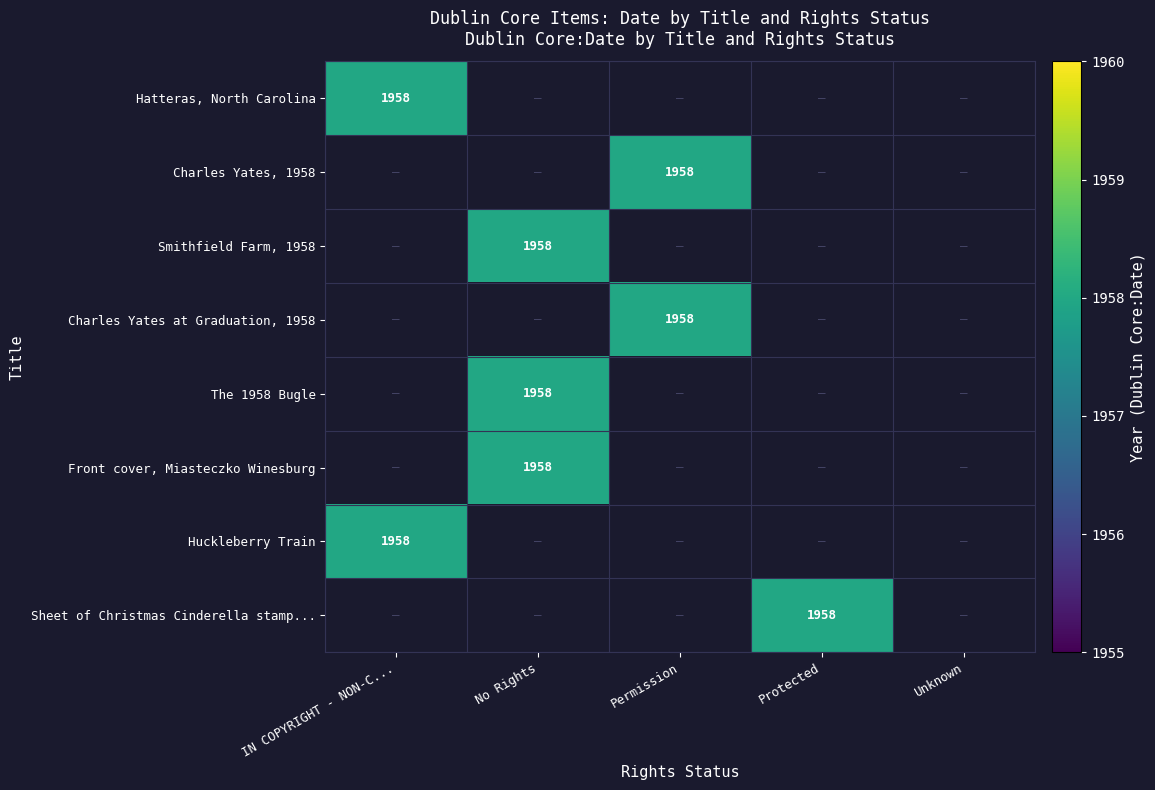

How many distinct data groups are displayed?

8